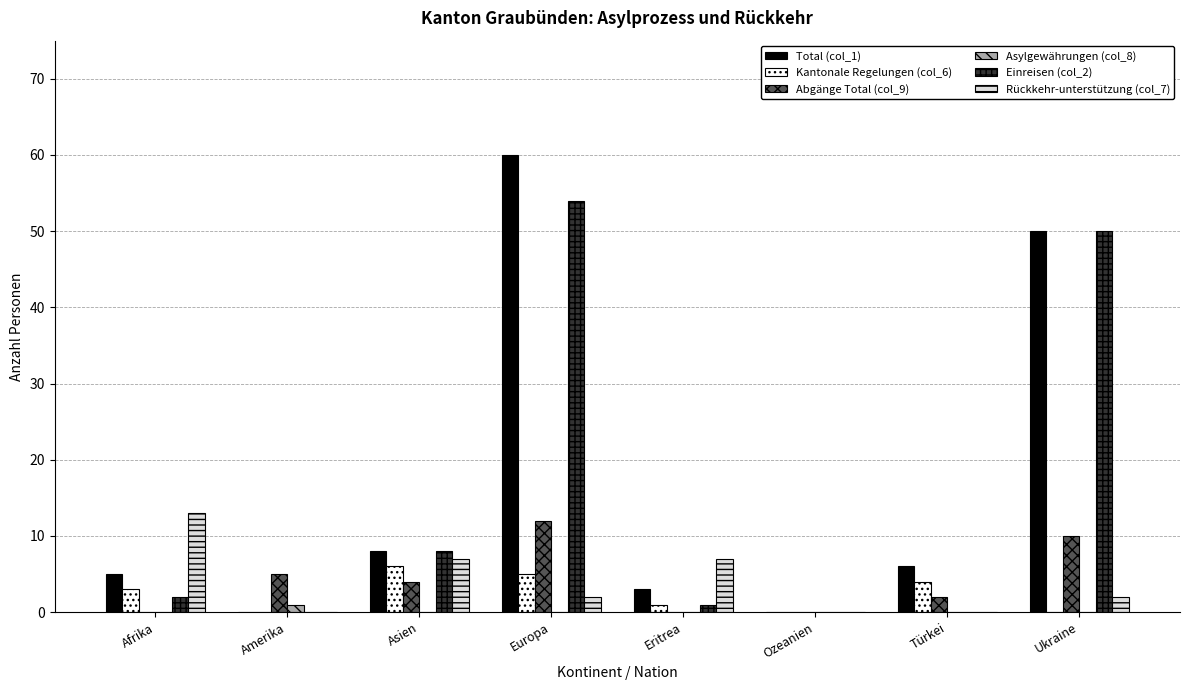

How many Kantonale Regelungen (col_6) values are between 0 and 5?

7